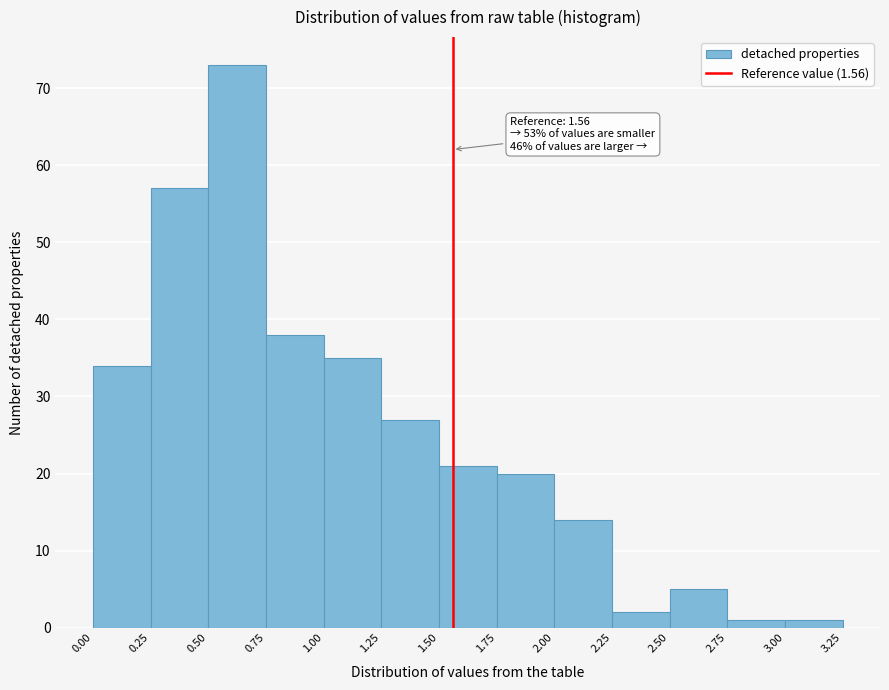

Over which range of the x-axis is the bar tallest?

0.50 to 0.75